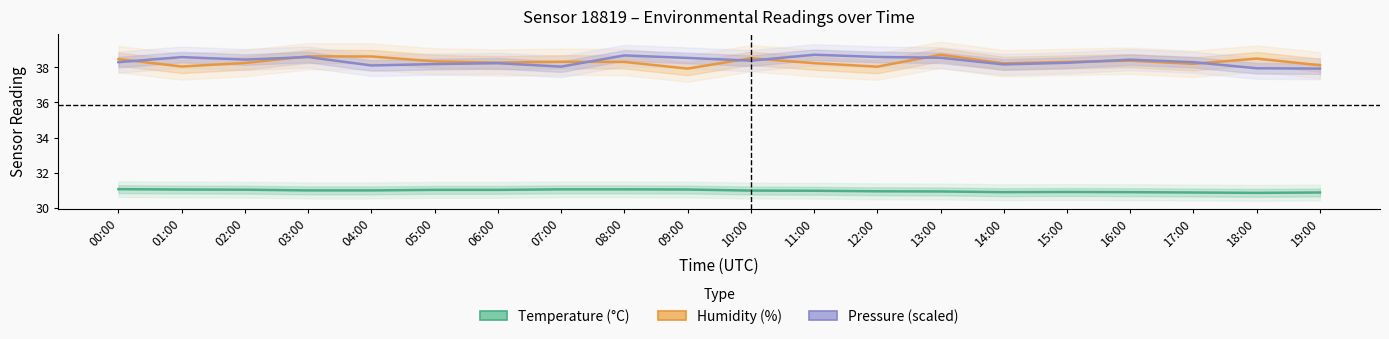

True or false: Humidity (%) has more than 2 interior local peaks.

True